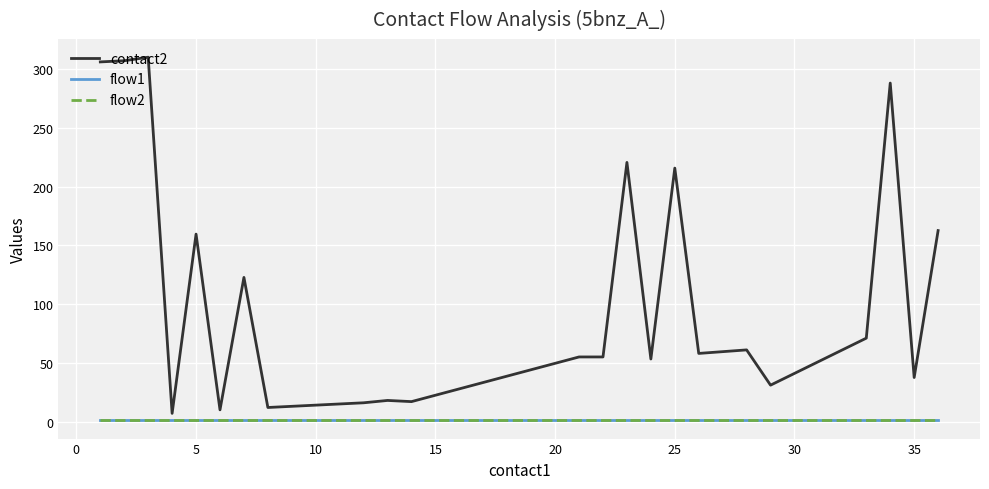

Reading left to right, list all the values displayed in this chart.

contact2: 306.0	307.0	310.0	7.0	159.5	10.0	122.7	12.0	13.0	14.0	15.0	16.0	18.0	17.0	55.0	55.0	220.5	53.2	215.7	58.0	61.0	31.0	71.0	288.0	37.5	162.5
flow1: 1.0	1.0	1.0	1.0	1.0	1.0	1.0	1.0	1.0	1.0	1.0	1.0	1.0	1.0	1.0	1.0	1.0	1.0	1.0	1.0	1.0	1.0	1.0	1.0	1.0	1.0
flow2: 1.0	1.0	1.0	1.0	1.0	1.0	1.0	1.0	1.0	1.0	1.0	1.0	1.0	1.0	1.0	1.0	1.0	1.0	1.0	1.0	1.0	1.0	1.0	1.0	1.0	1.0